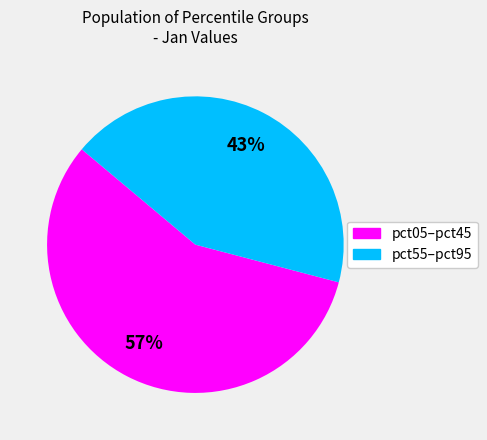

What percentage is the pct55–pct95 slice, to the nearest percent?

43%